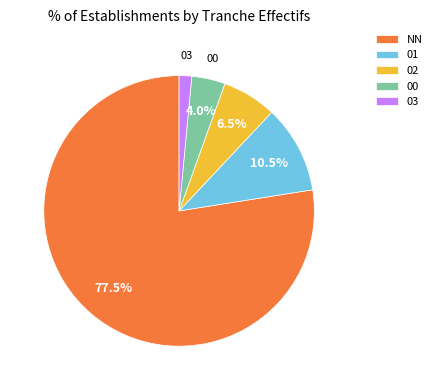

Count the number of slices in the pie.

5